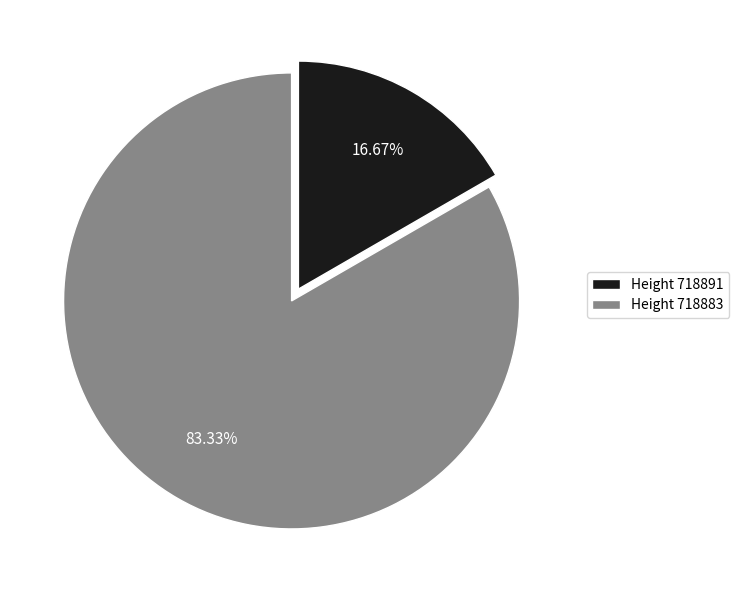

Do Height 718883 and Height 718891 together represent more than half of the pie?

Yes